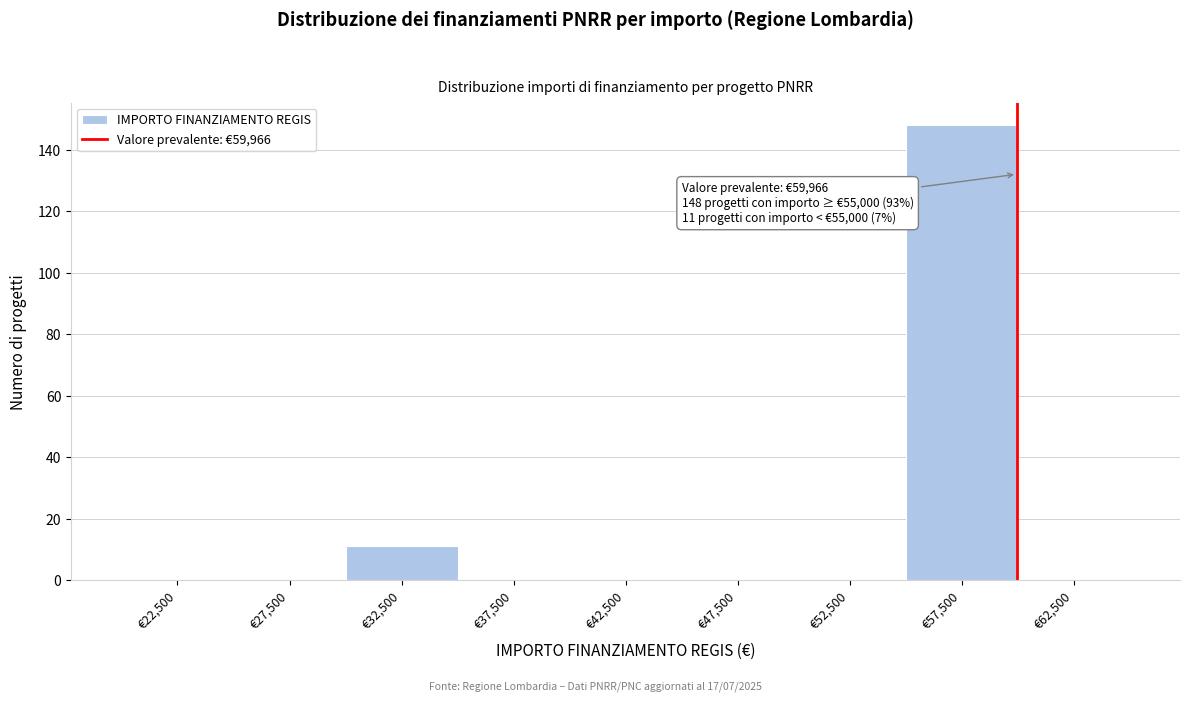

Over which range of the x-axis is the bar tallest?

55000 to 60000